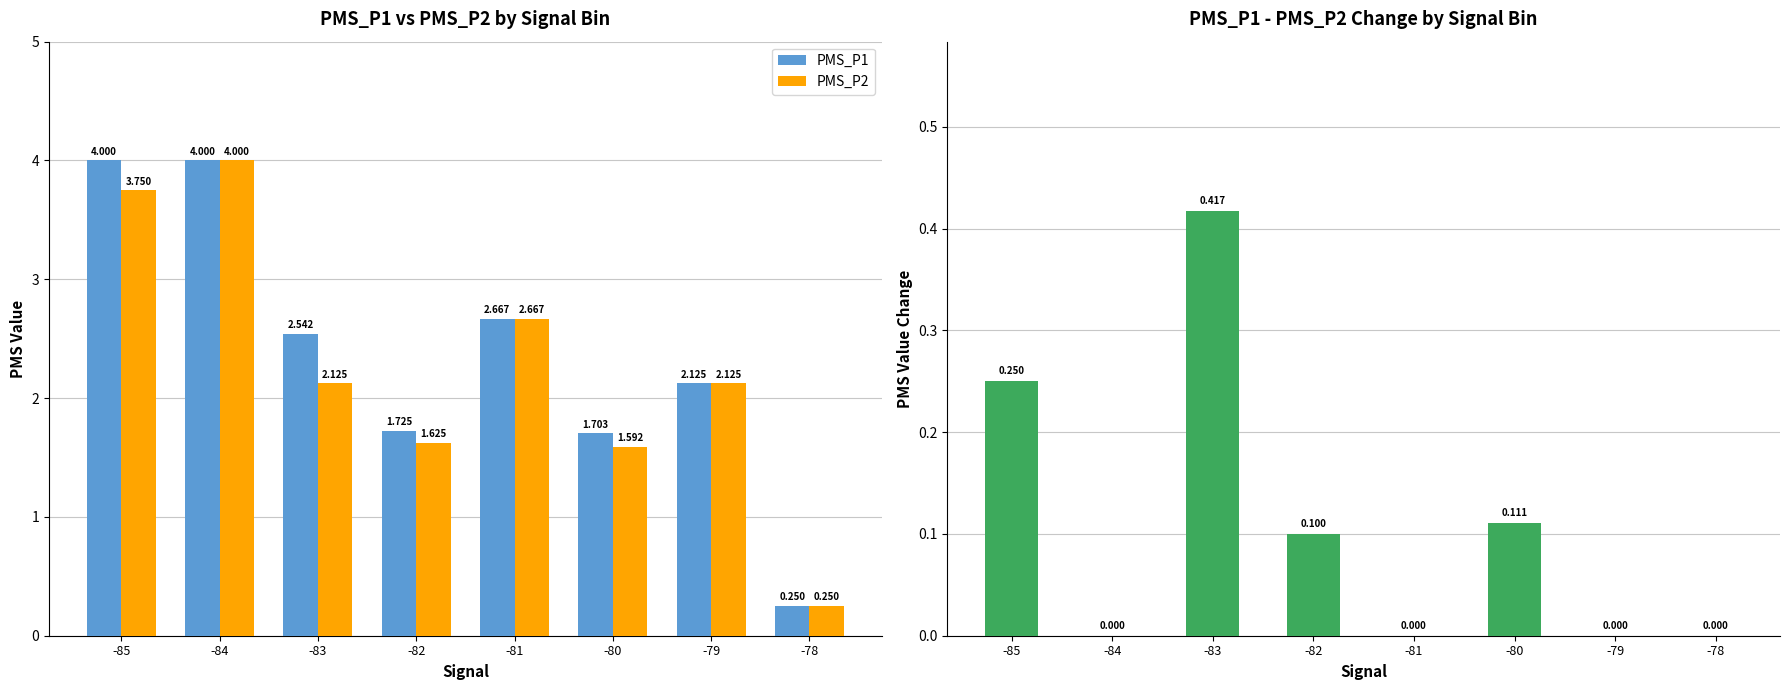

Which series has the largest range (max minus min)?

PMS_P1